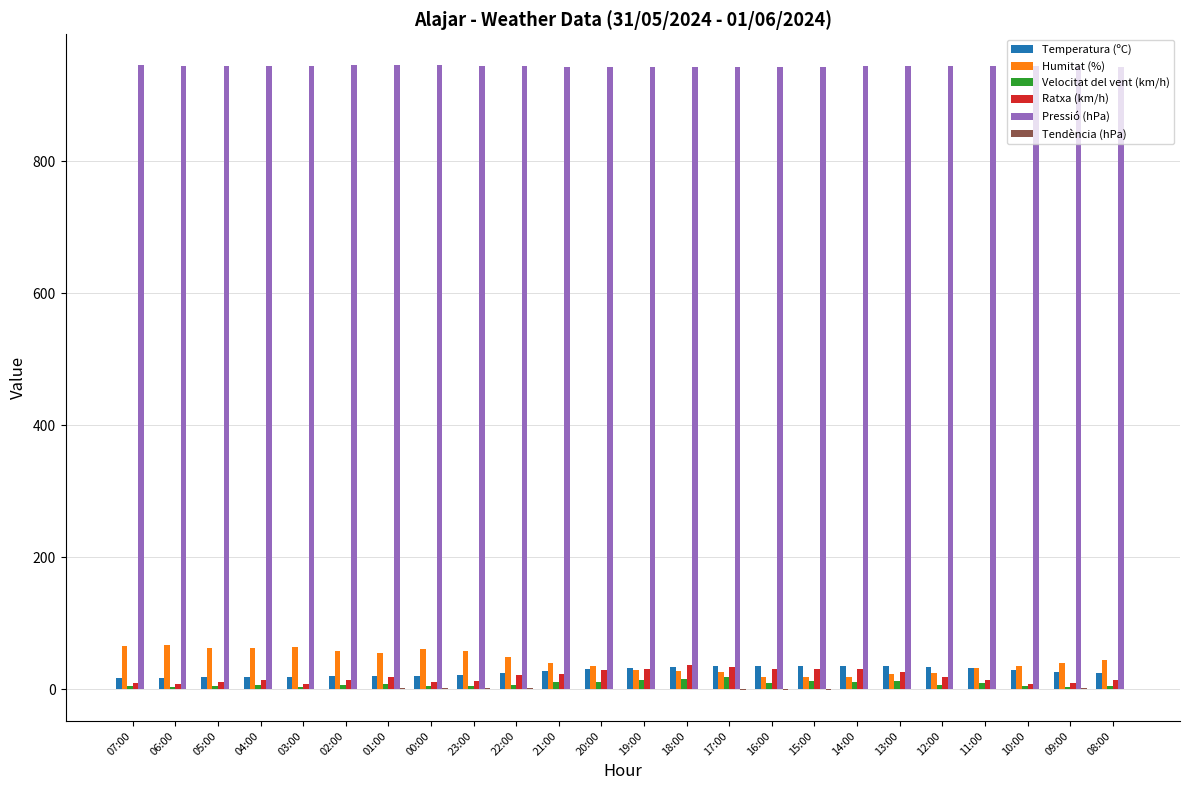

What is the highest value of the Temperatura (ºC) series?

35.7